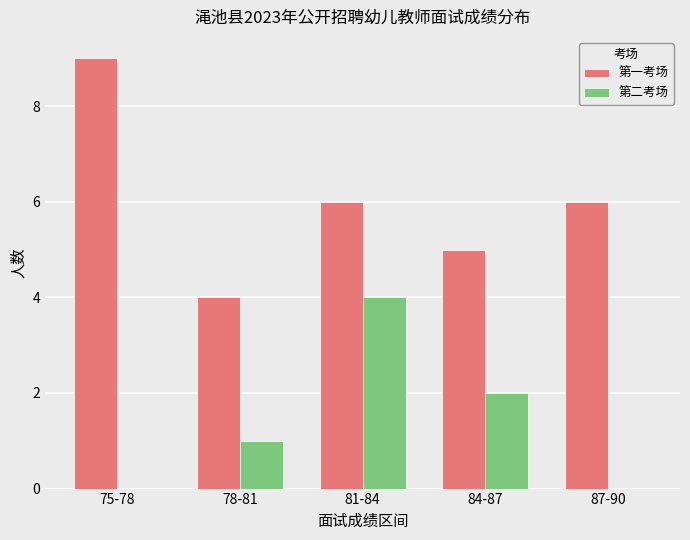

What is the greatest value displayed?

9